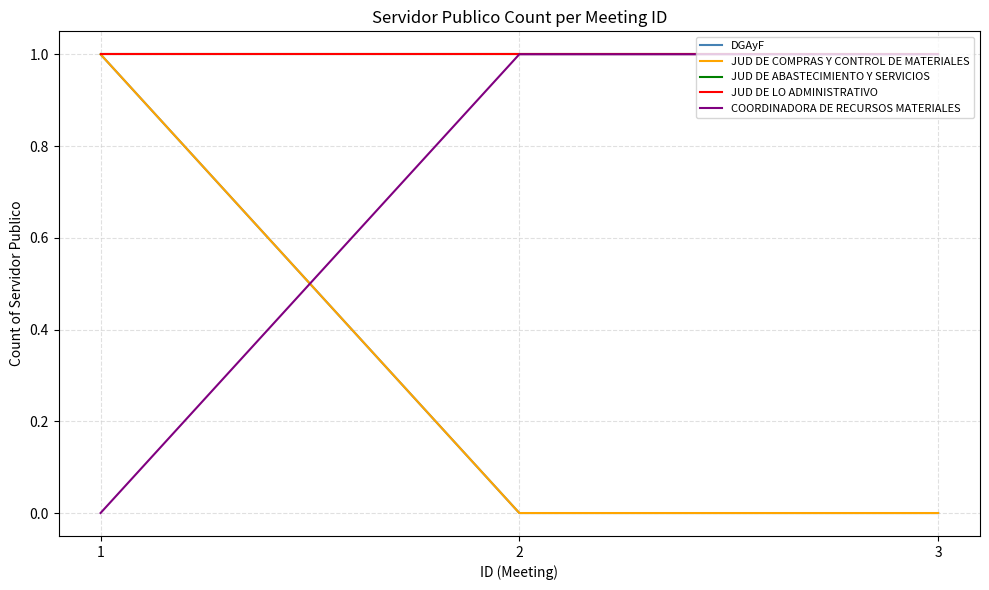

Is it true that JUD DE ABASTECIMIENTO Y SERVICIOS equals 2 at 1?

False